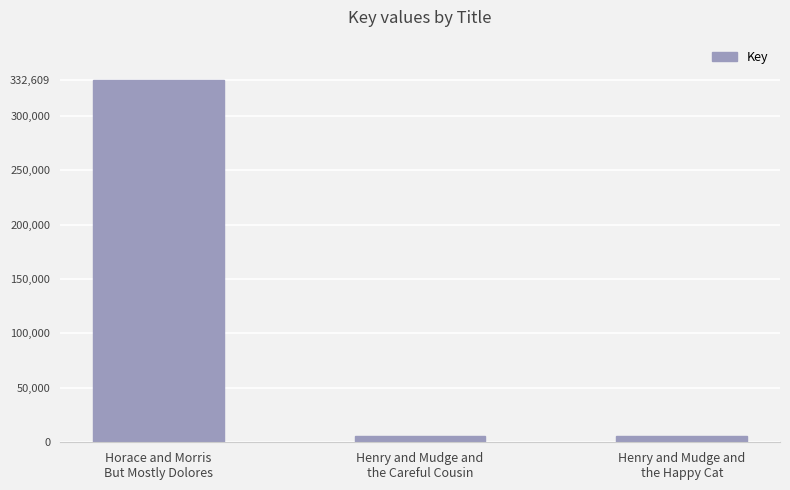

What is the difference between the maximum and minimum values?

327065